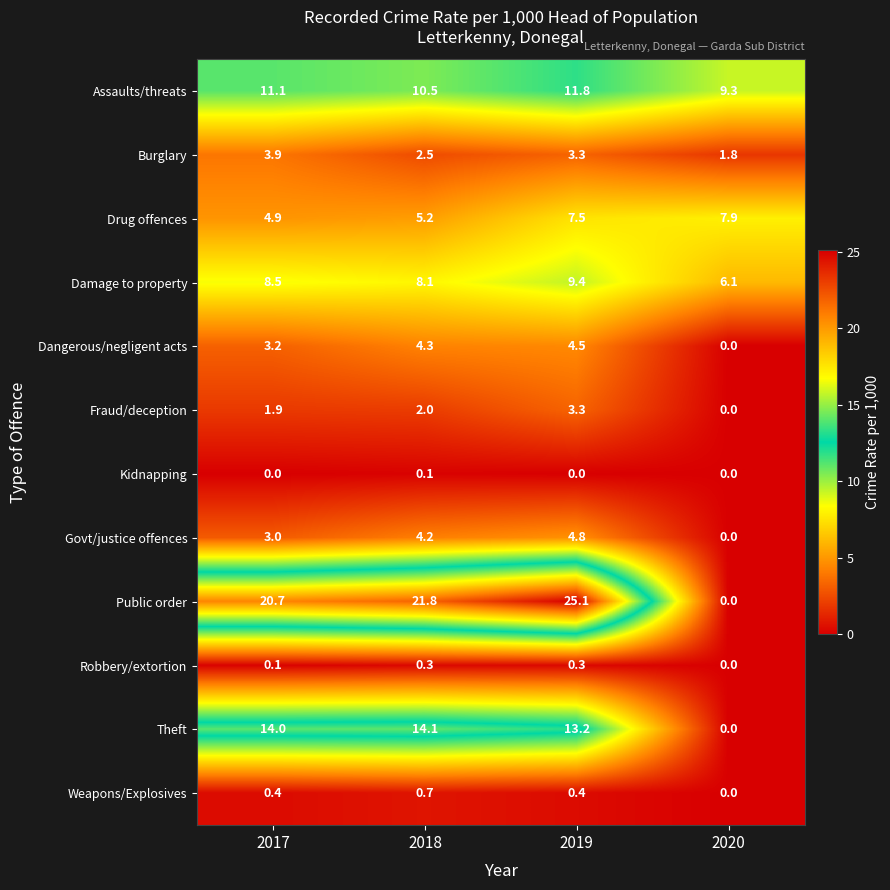

Which series has the largest total across all categories?

Public order